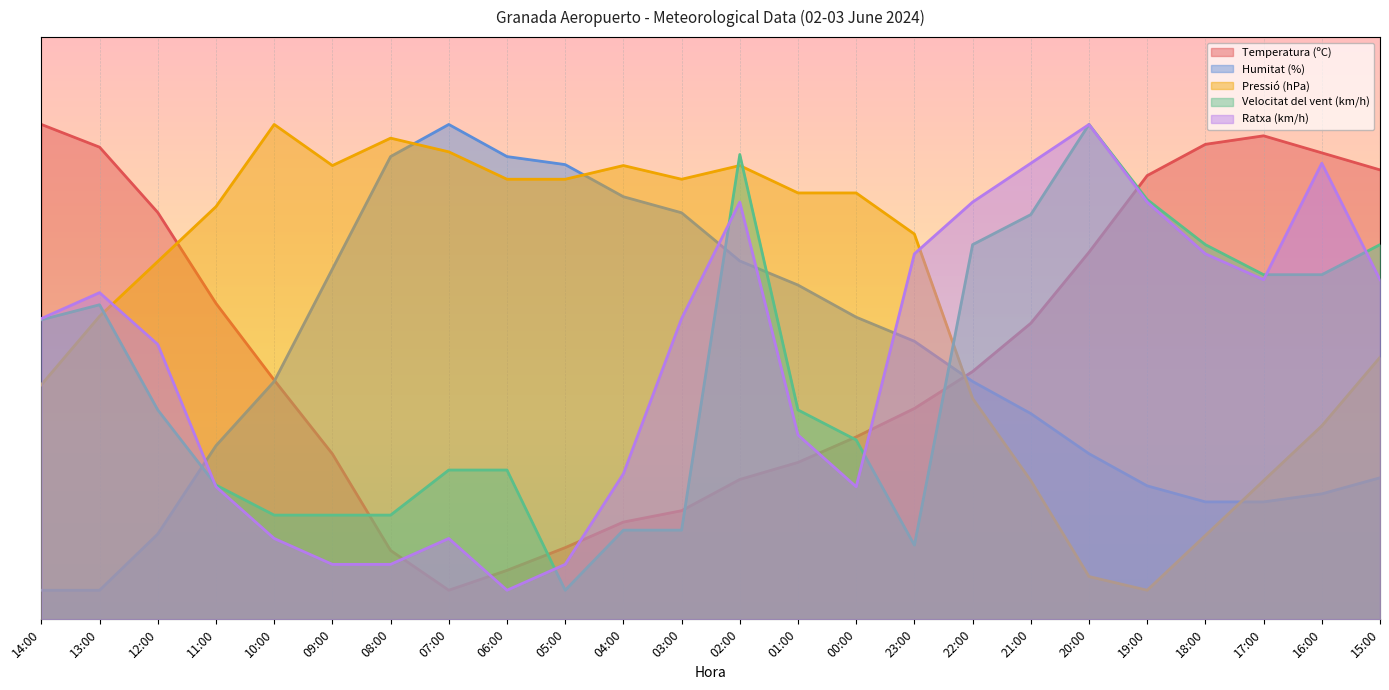

How many intersections are there between Humitat (%) and Velocitat del vent (km/h)?

4